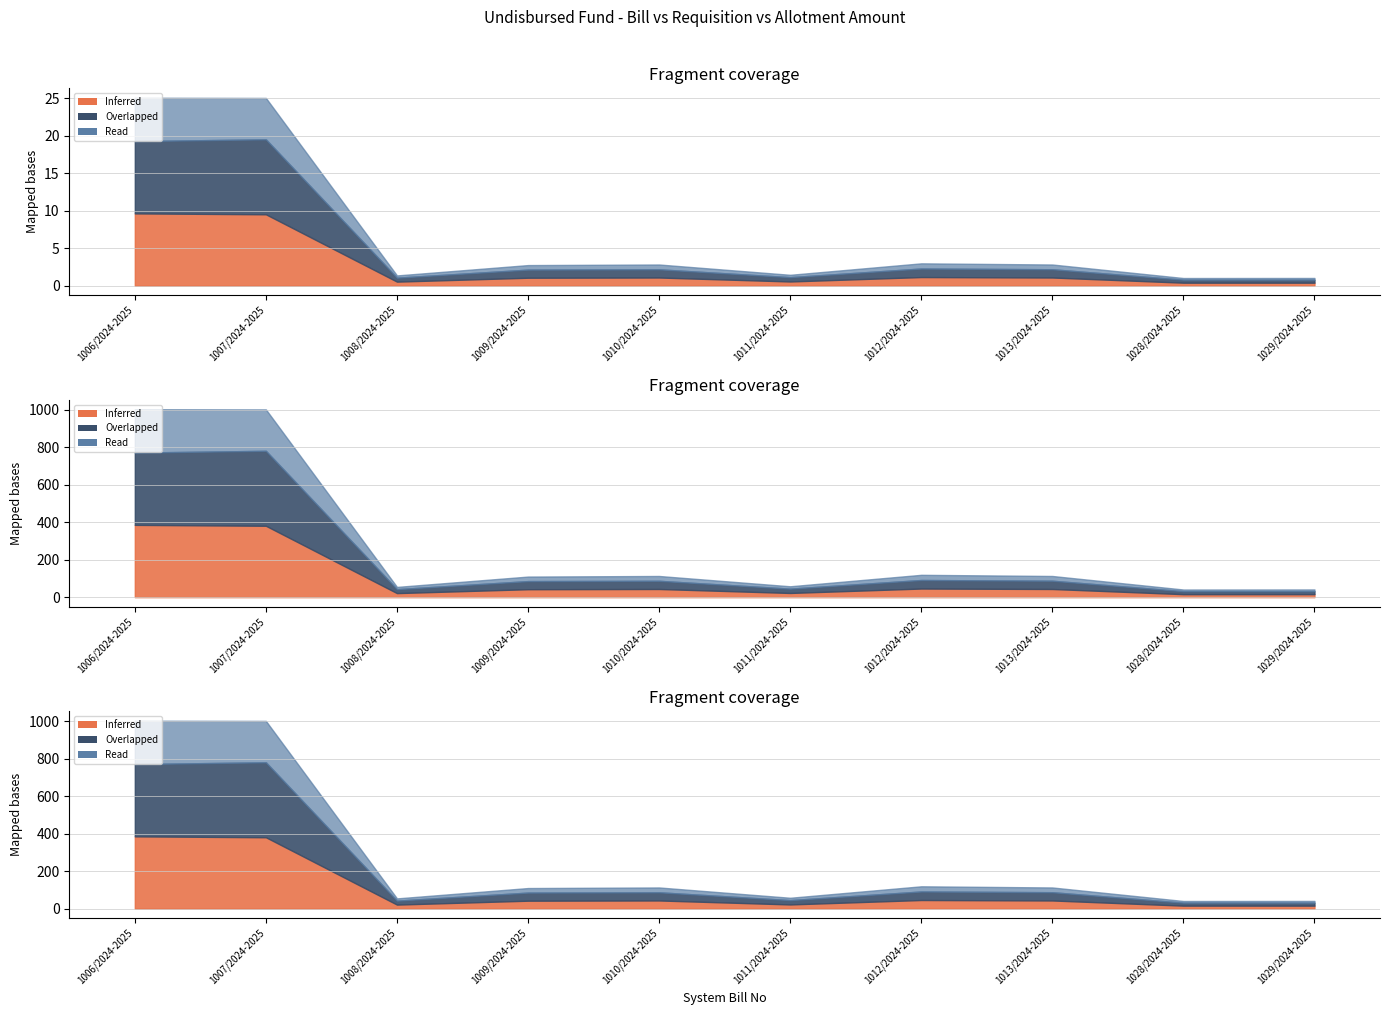

In Requisition Amount, how many points are higher than both neighbors (excluding endpoints)?

2